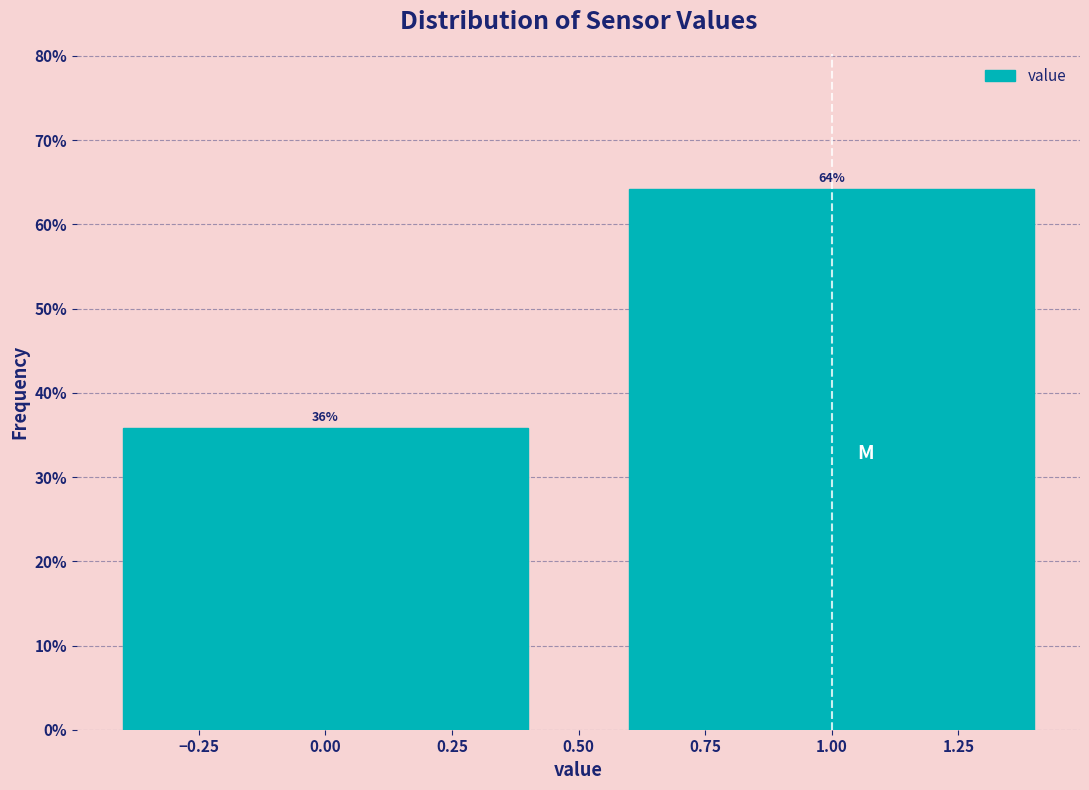

Does the chart contain any negative values?

No